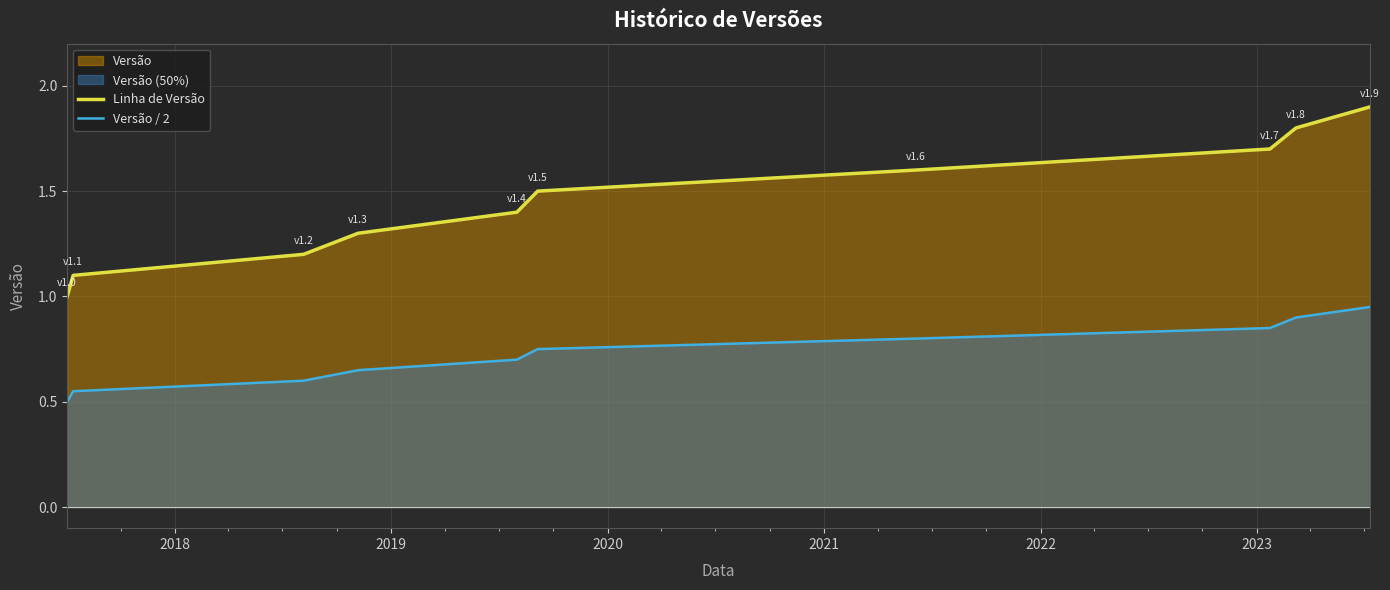

What is the maximum value for Linha de Versão?

1.9